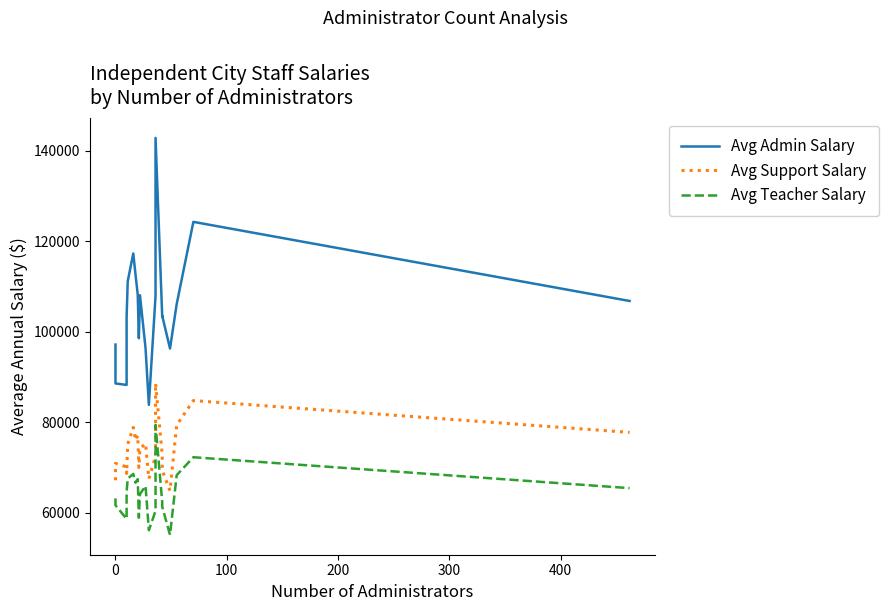

In Avg Teacher Salary, how many points are lower than both neighbors (excluding endpoints)?

5